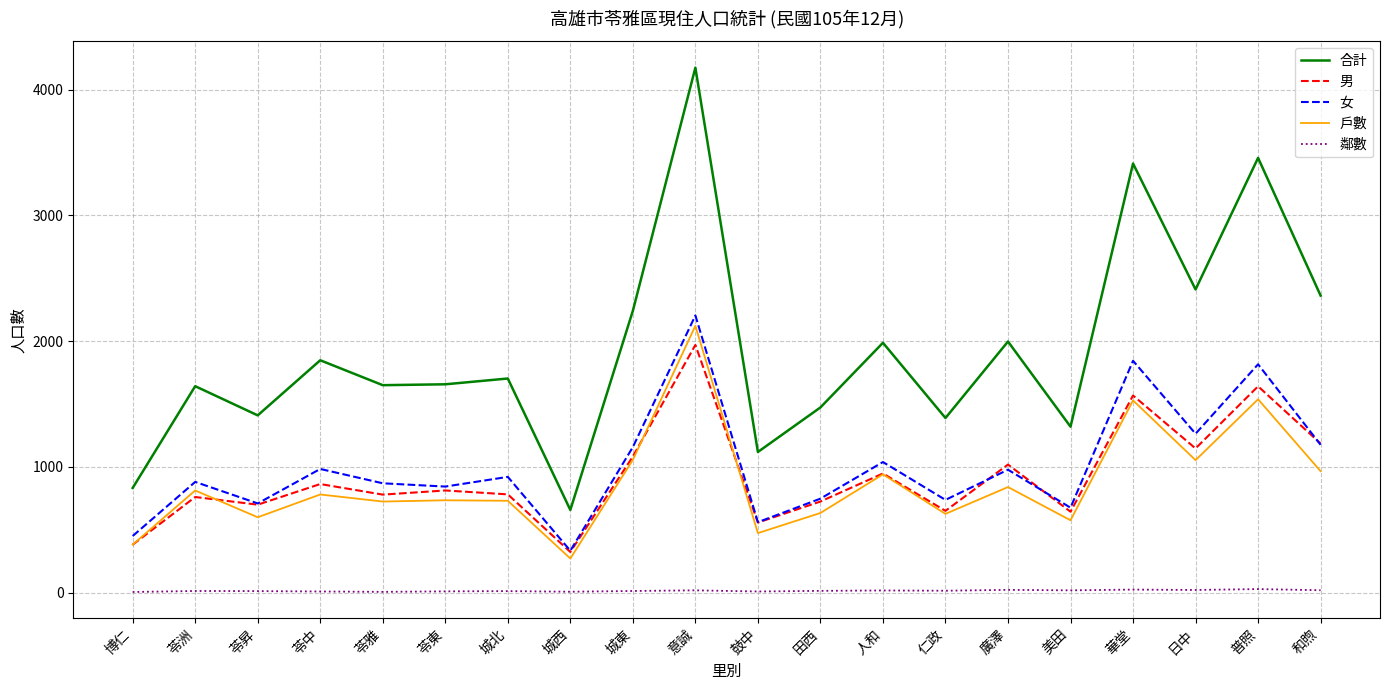

What is the approximate value of 戶數 at 苓東, to the nearest 100?

700